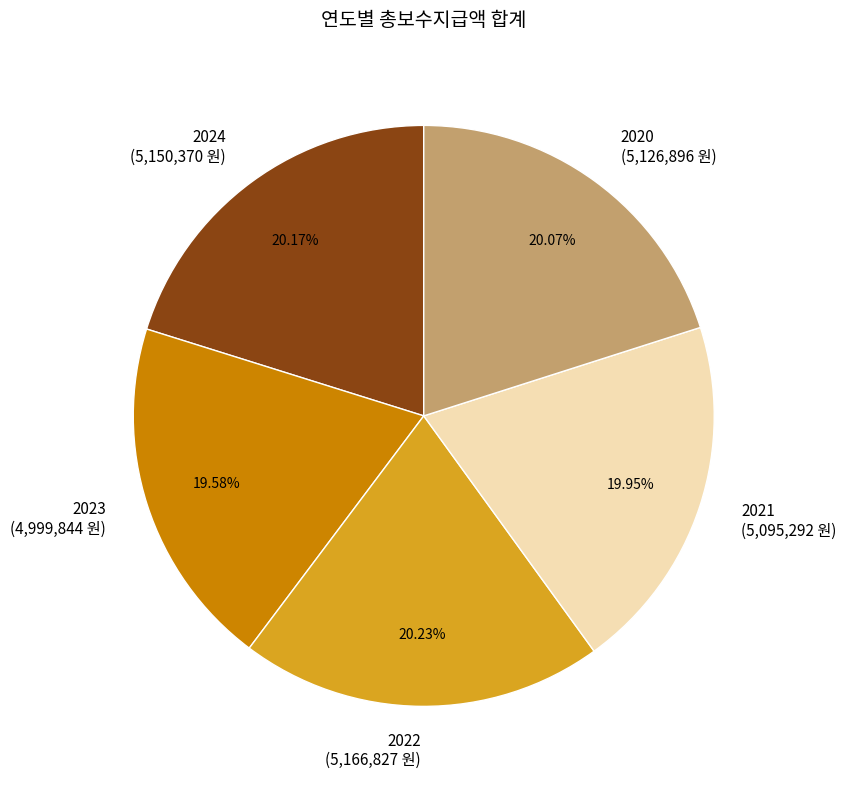

Does 2021 account for over 50% of the chart?

No